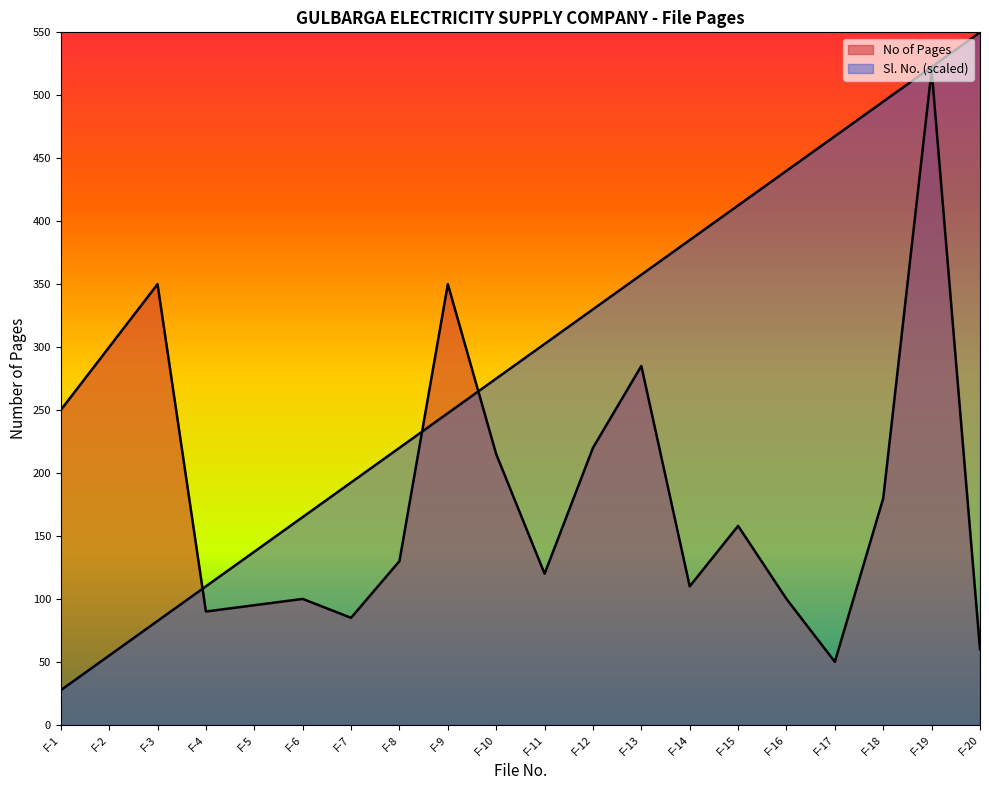

What is the sum of the Sl. No. values at F-10 and F-15?

687.5